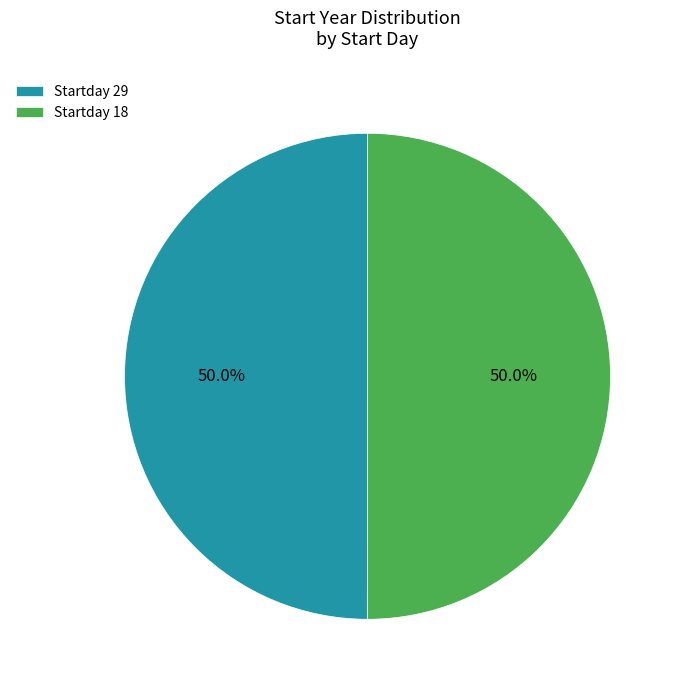

What is the ratio of the value at Startday 18 to the value at Startday 29?

1.0